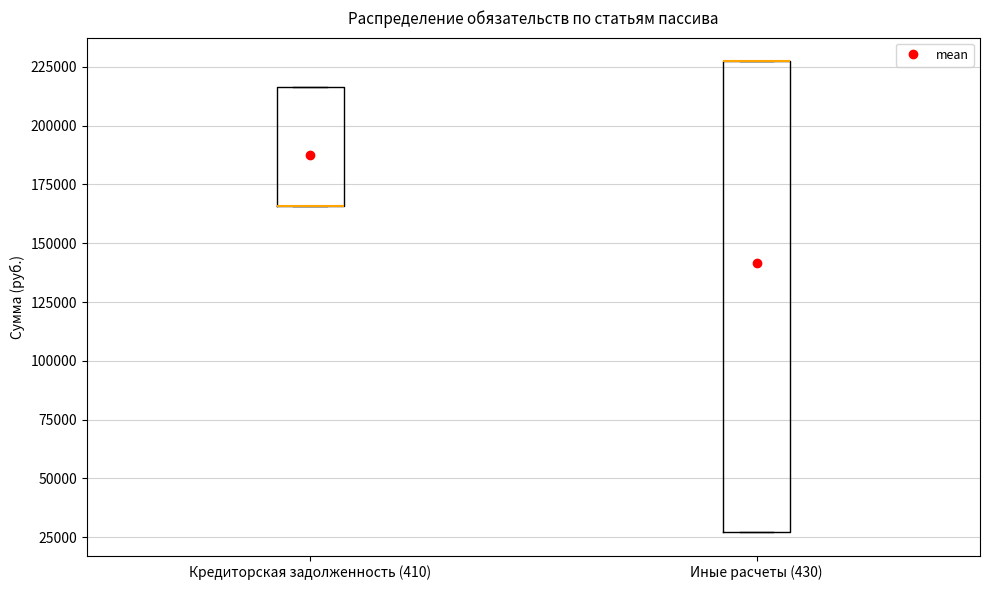

Reading left to right, read every box against the y-axis: the position of its median line, the range the box covers, and the ends of its whiskers. The values are not printed on the chart, so give them approximately, as read against the axis.

Кредиторская задолженность (410): median 165000 (drawn on the box's lower edge), box 165000 to 215000, whiskers 165000 to 215000
Иные расчеты (430): median 225000 (drawn on the box's upper edge), box 25000 to 225000, whiskers 25000 to 225000